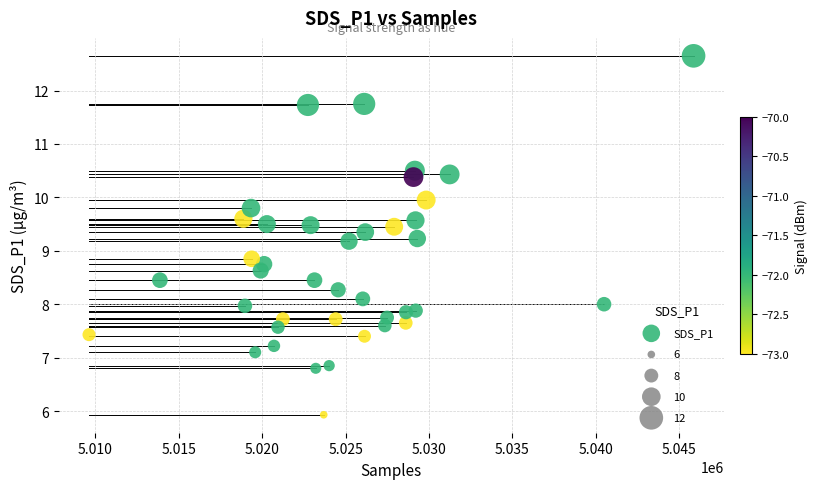

What is the range of Y values (max minus min)?

6.7